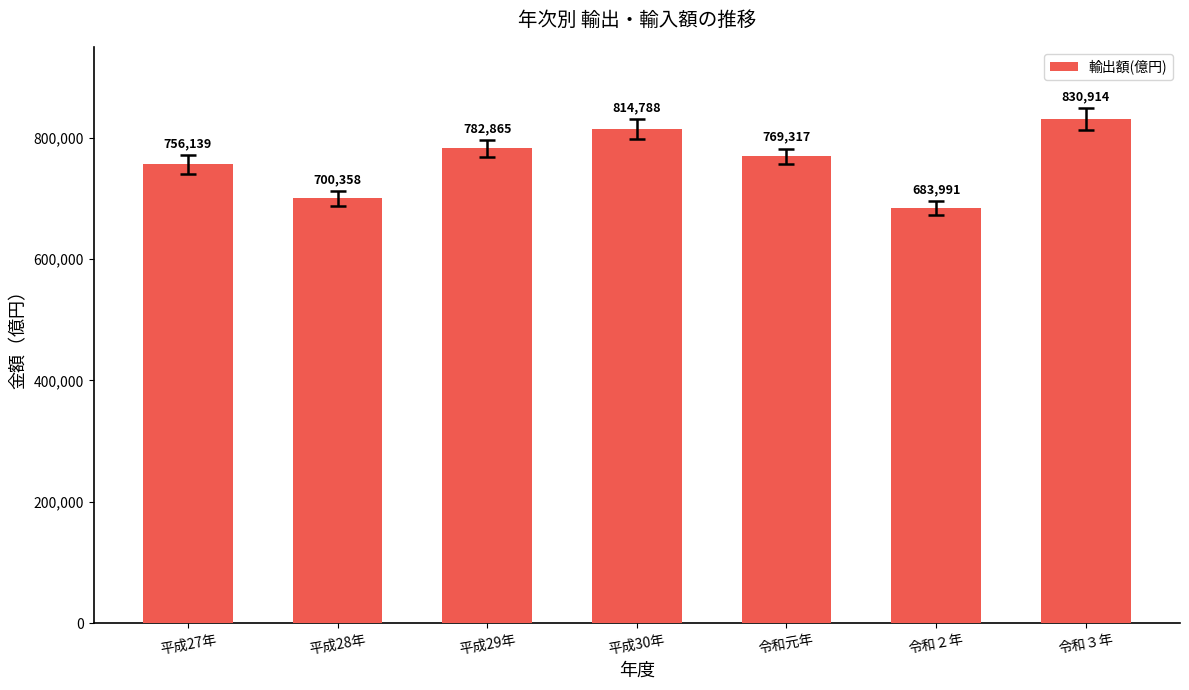

Count the number of values greater than 769316.

4